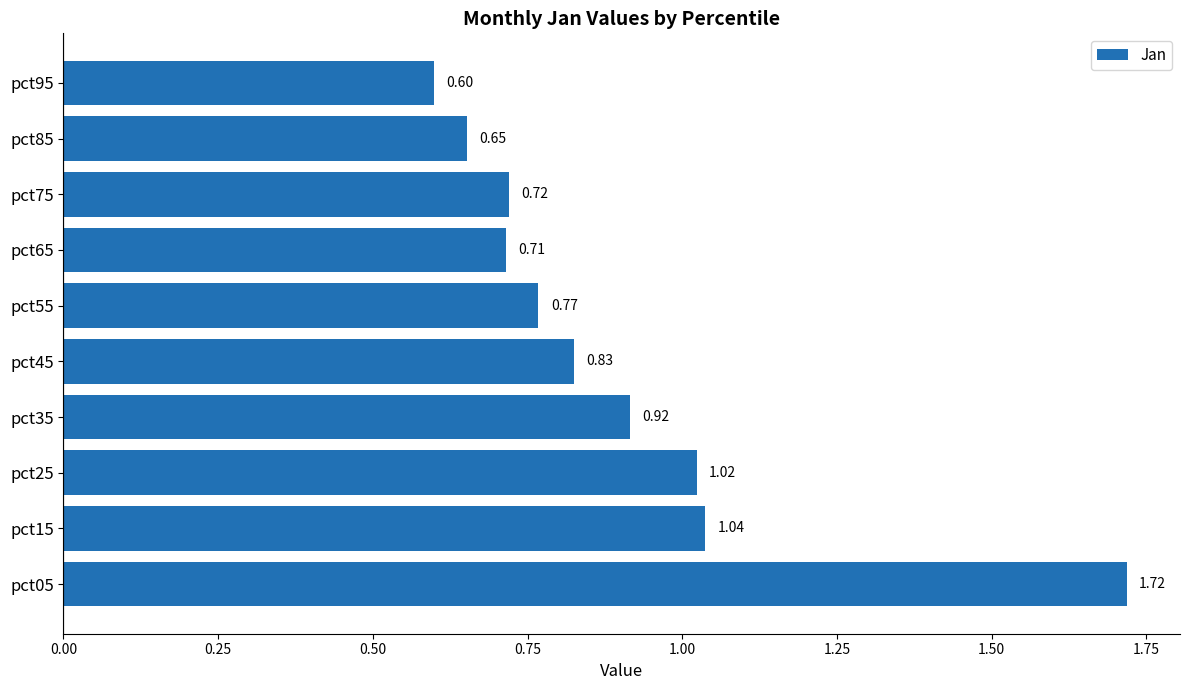

What is the sum of all values?

9.0